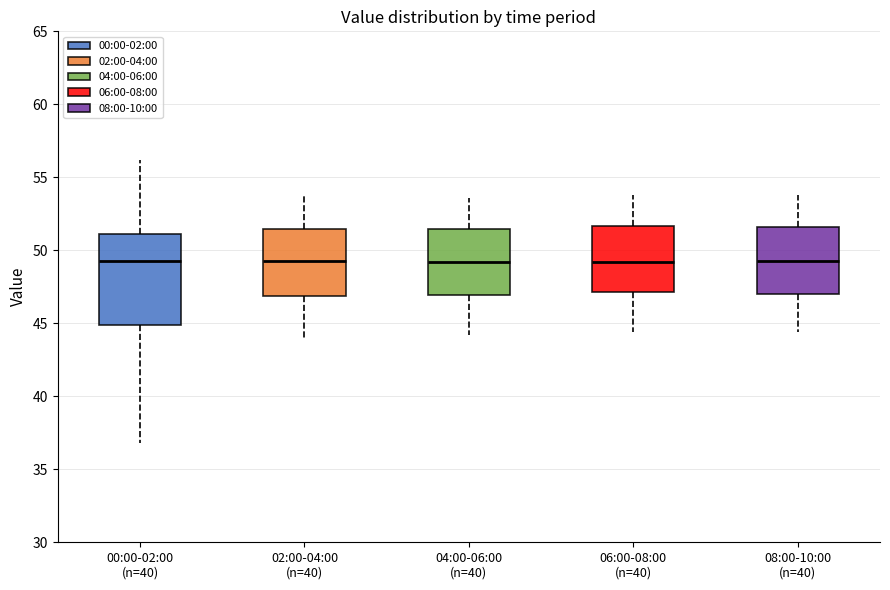

Reading left to right, transcribe this box plot: for each box, give where its median line is, the range the box spans, and where its two whiskers end, as read against the y-axis. The values are not printed on the chart, so give them approximately, as read against the axis.

00:00-02:00 (n=40): median 49.5, box 45.0 to 51.0, whiskers 37.0 to 56.0
02:00-04:00 (n=40): median 49.5, box 47.0 to 51.5, whiskers 44.0 to 54.0
04:00-06:00 (n=40): median 49.0, box 47.0 to 51.5, whiskers 44.0 to 53.5
06:00-08:00 (n=40): median 49.0, box 47.0 to 51.5, whiskers 44.5 to 54.0
08:00-10:00 (n=40): median 49.5, box 47.0 to 51.5, whiskers 44.5 to 54.0